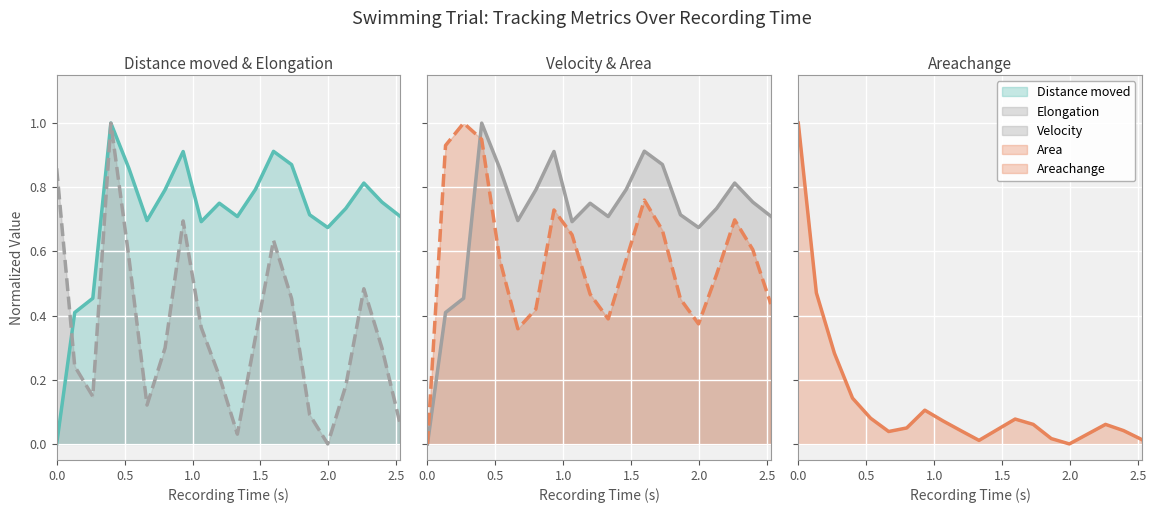

Count the number of categories in the chart.

20